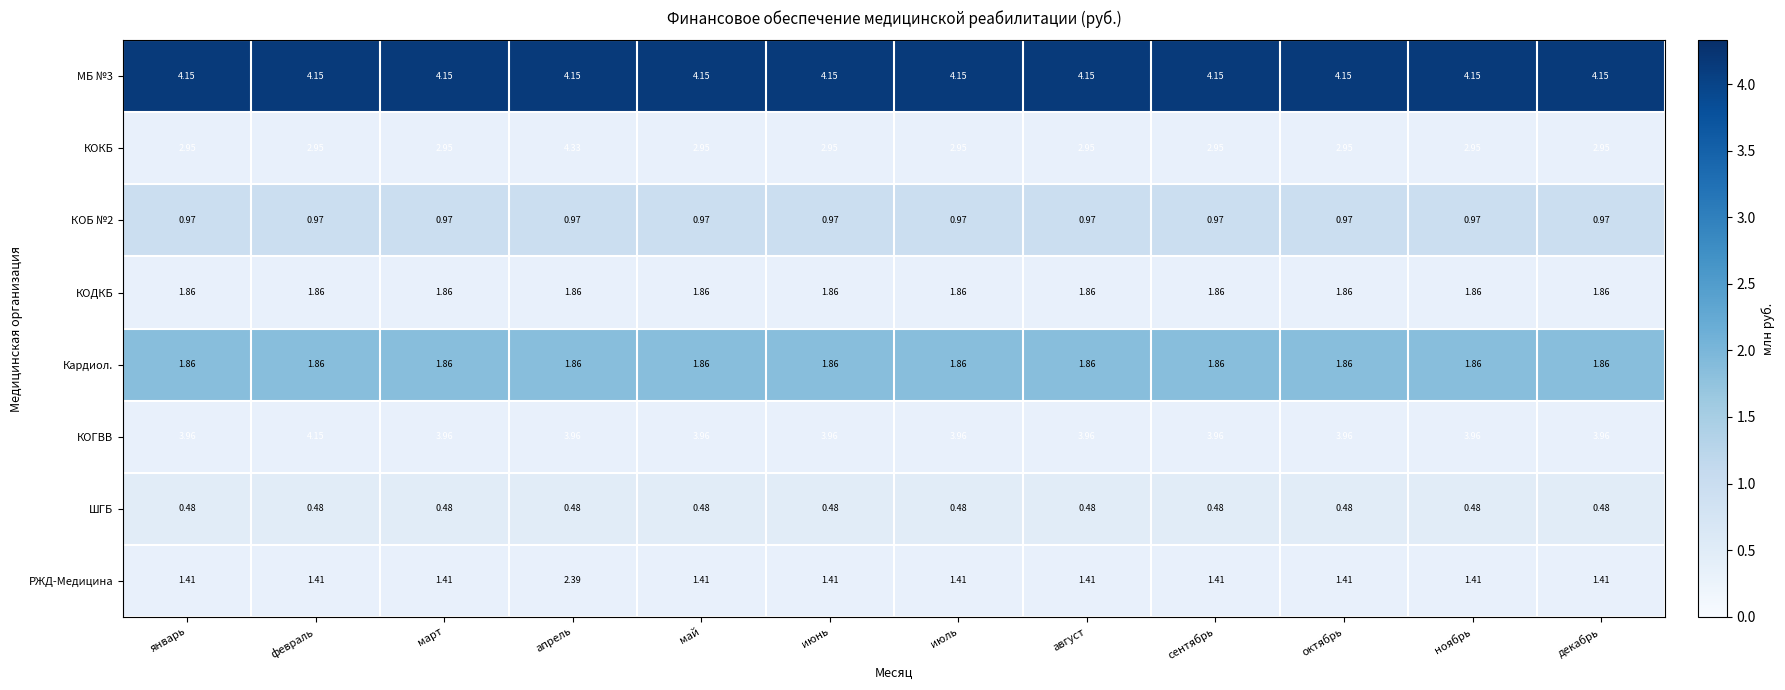

How many categories are shown in the chart?

12